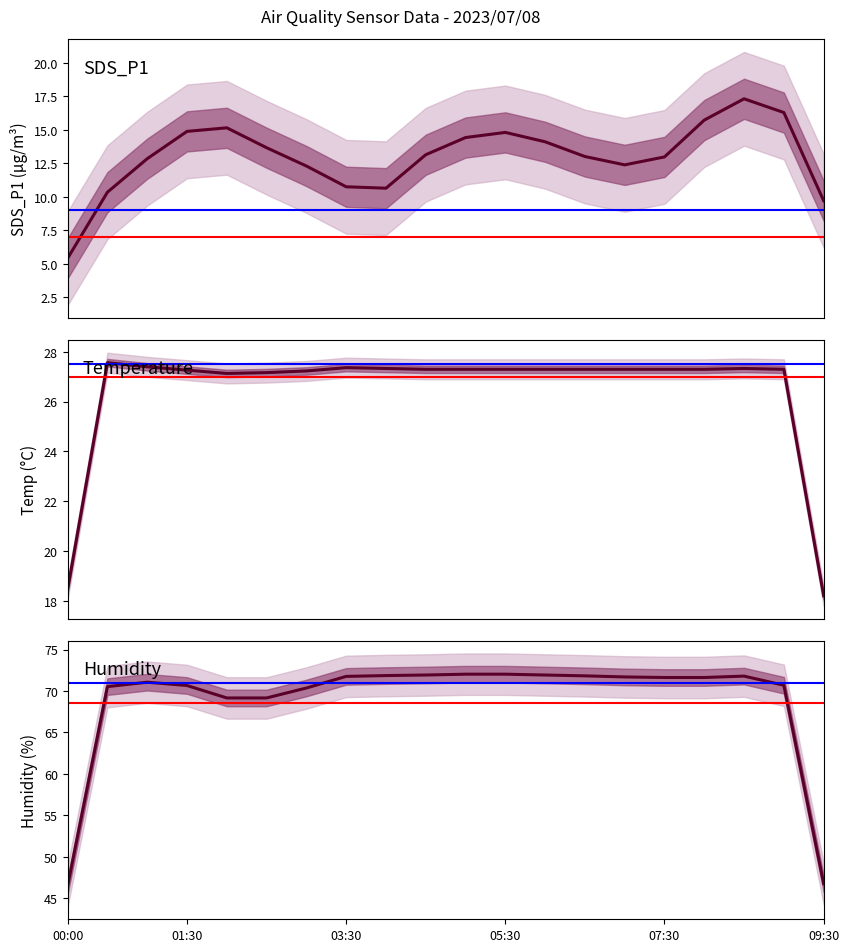

What is the difference between the second highest and minimum values in the Temp series?

9.2